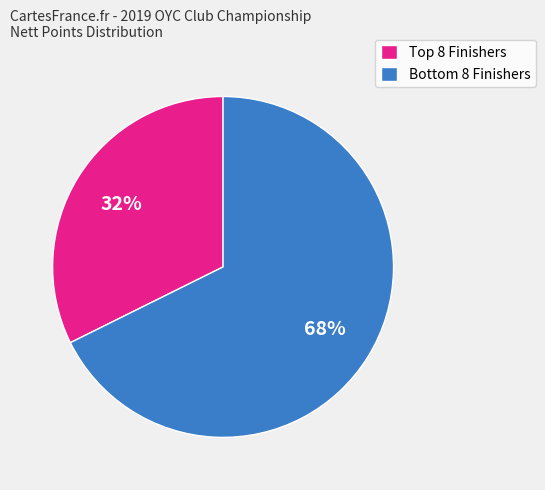

To the nearest percent, what is the average slice percentage?

50%